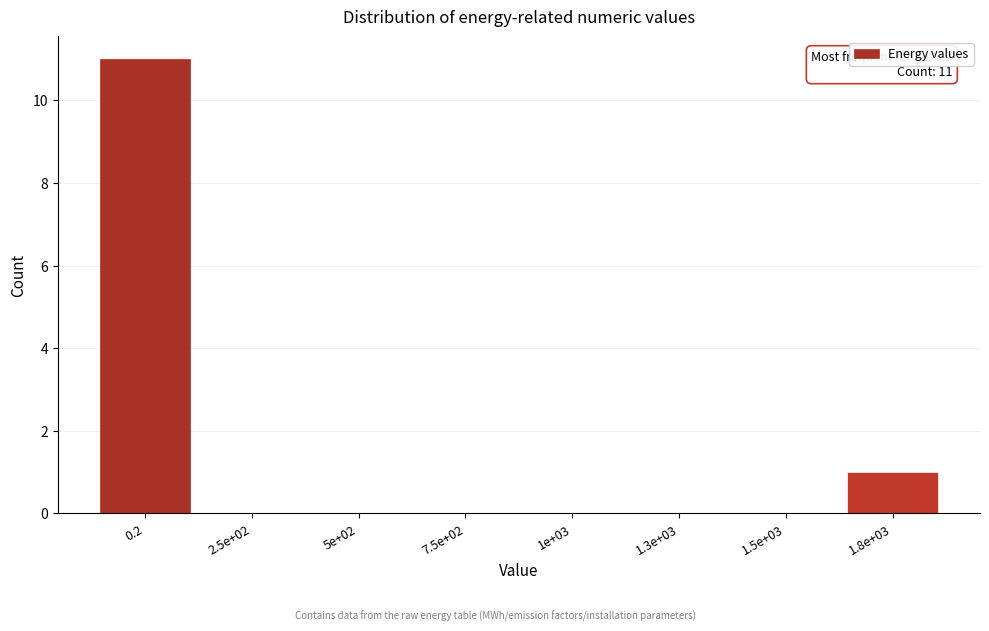

Reading right to left, extract all data points from this chart.

1.8e+03=1	1.5e+03=0	1.3e+03=0	1e+03=0	7.5e+02=0	5e+02=0	2.5e+02=0	0.2=11